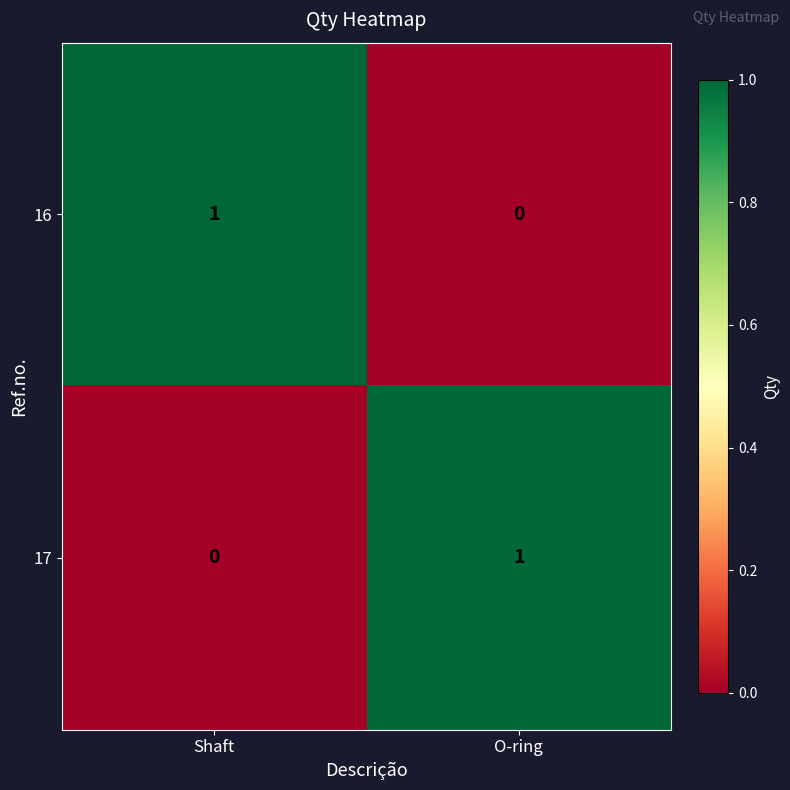

Reading left to right, extract all data points from this chart.

16: Shaft=1	O-ring=0
17: Shaft=0	O-ring=1